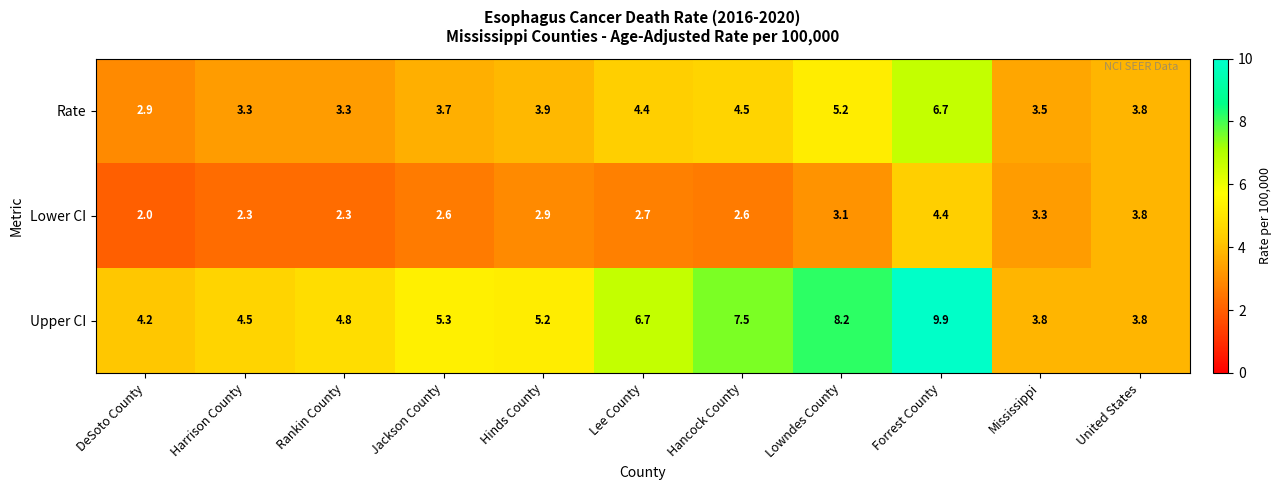

Which category has the lowest value across all series?

DeSoto County